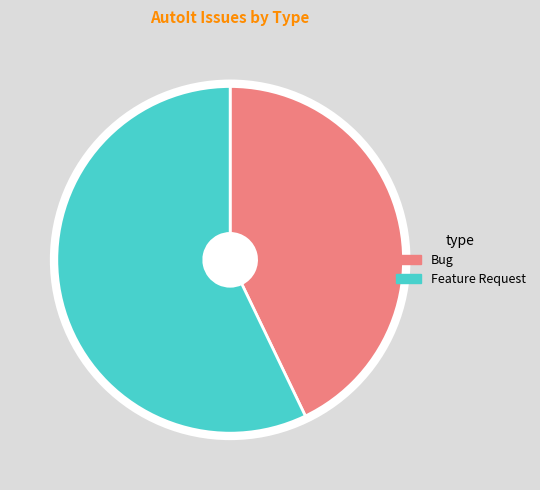

Rank the categories by value from highest to lowest.

Feature Request, Bug